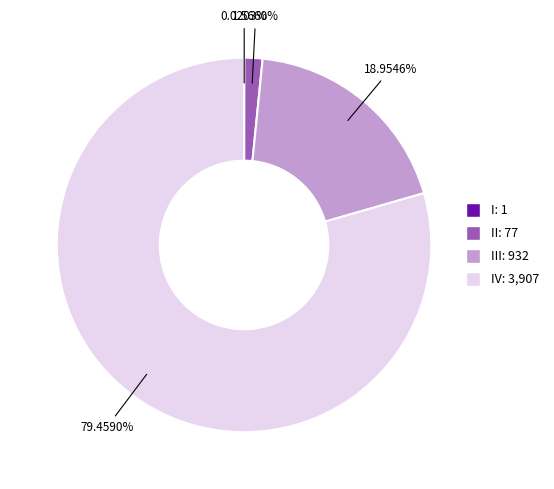

Is there a majority slice in this chart?

Yes